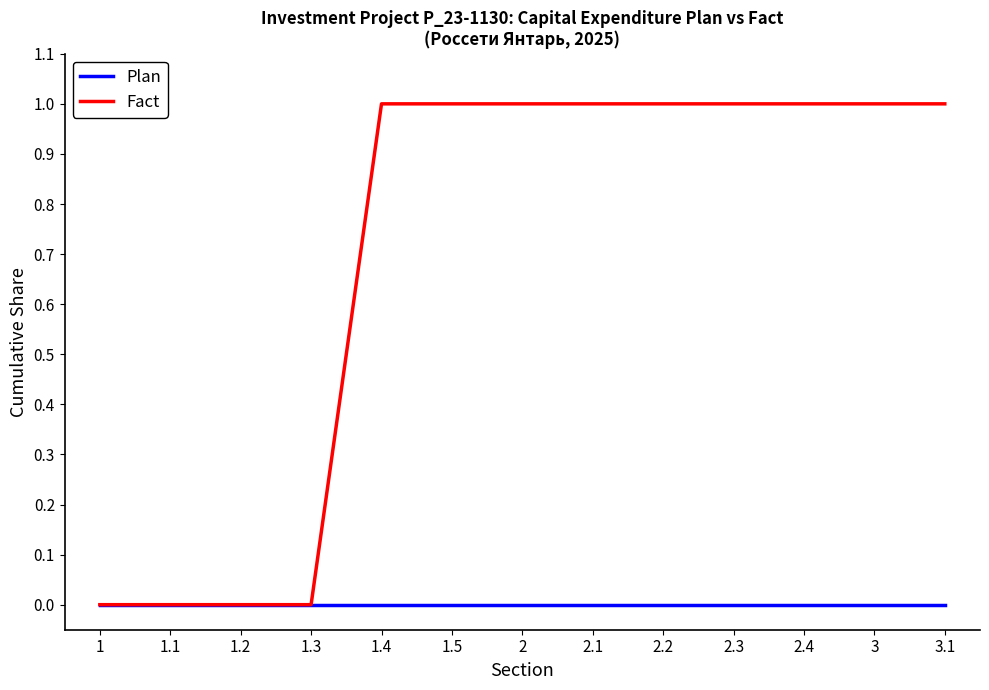

Which series has the widest spread of values?

Fact